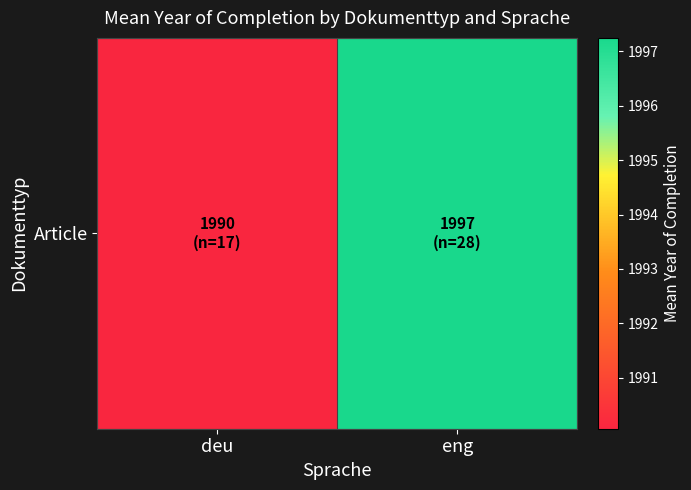

At which label does the data first exceed 1997?

eng